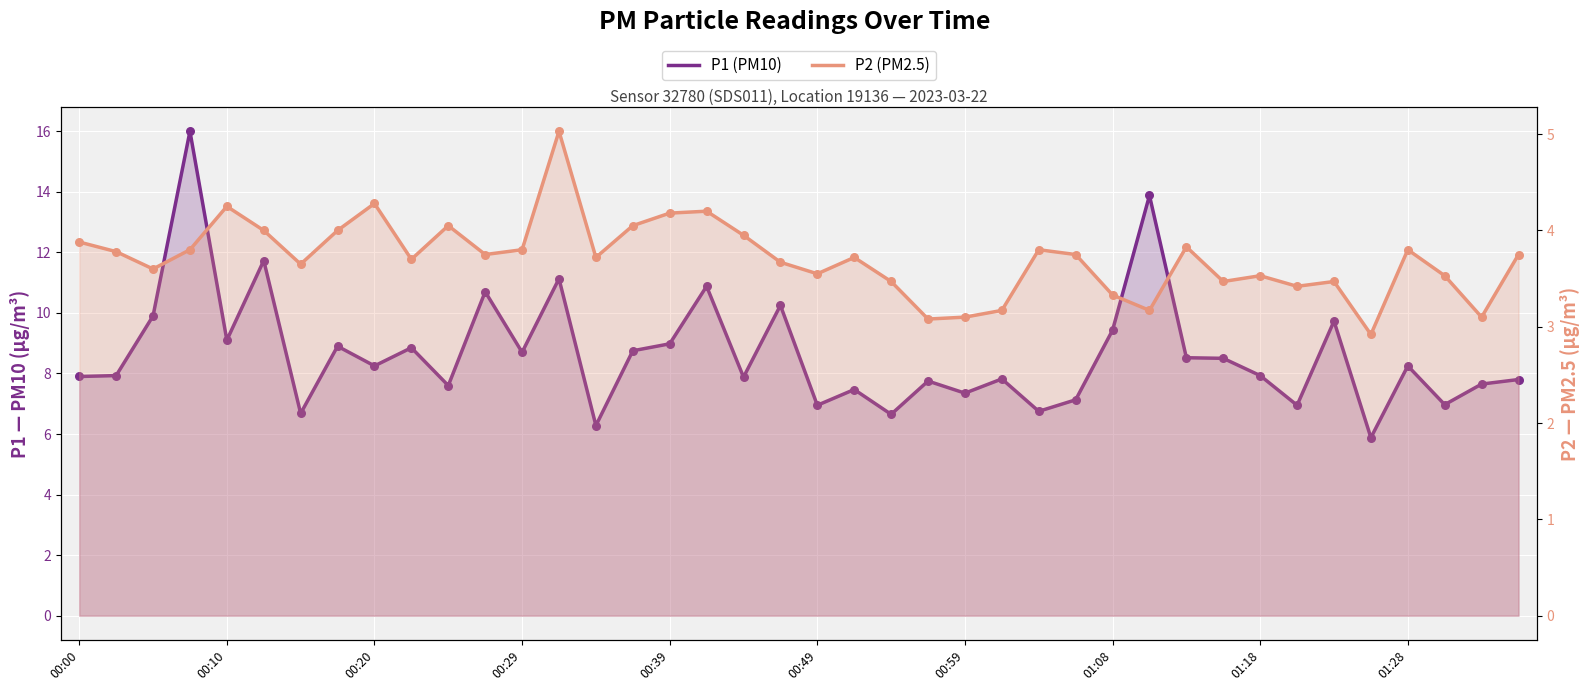

Which series has the largest total across all categories?

P1 (PM10)